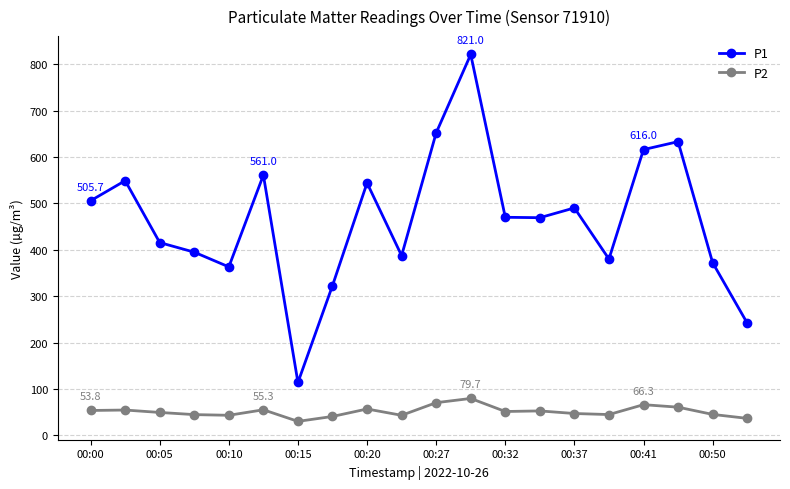

Which series has the largest range (max minus min)?

P1